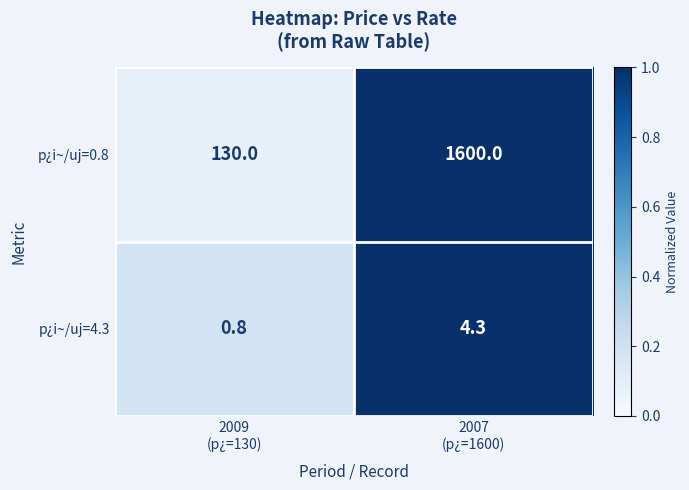

What is the minimum value shown in the chart?

0.8